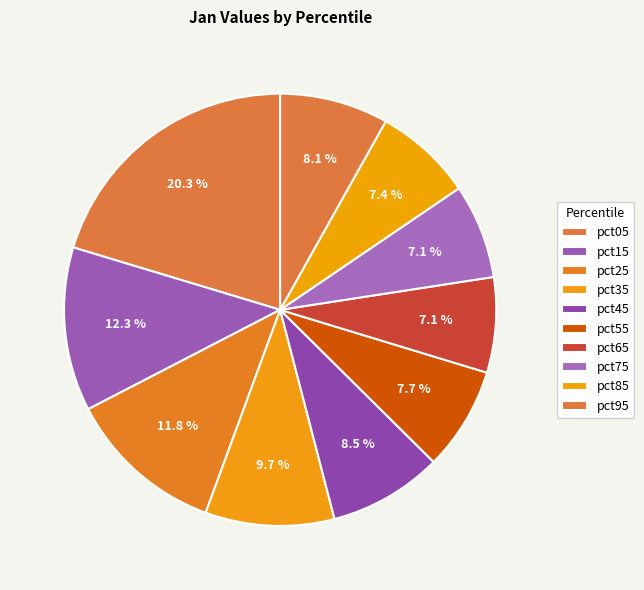

Rank the categories by value from highest to lowest.

pct05, pct15, pct25, pct35, pct45, pct95, pct55, pct85, pct65, pct75